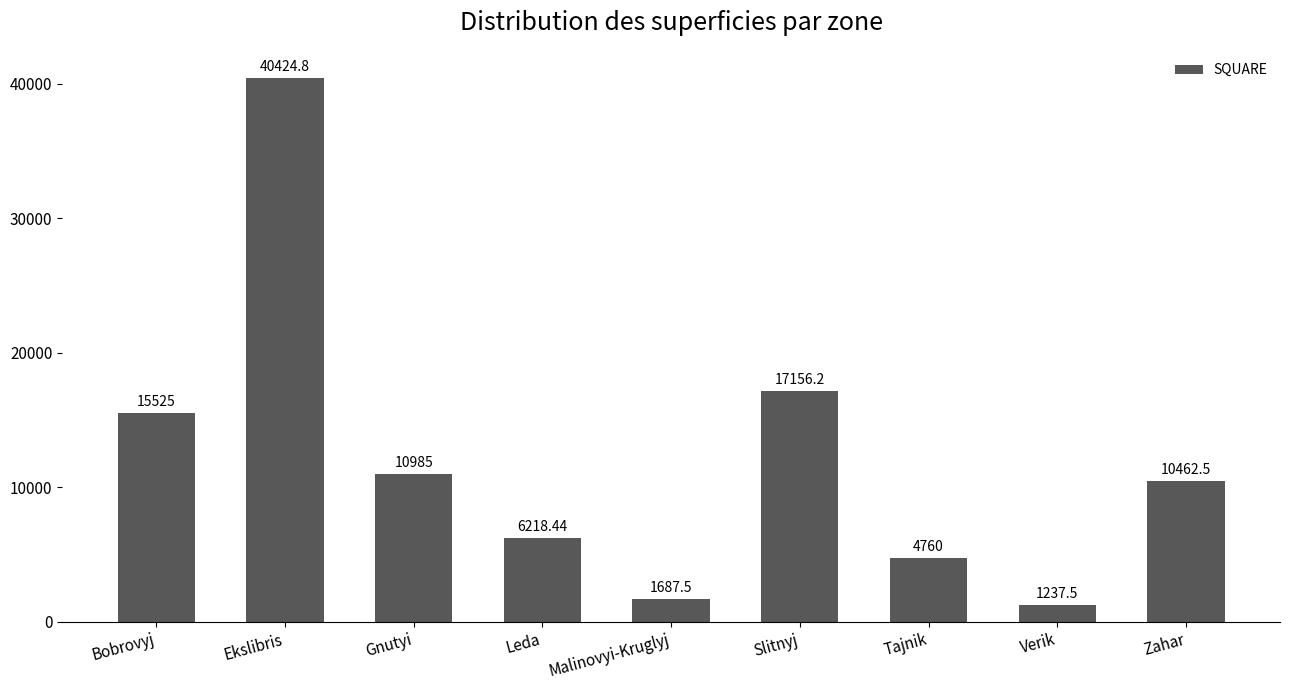

Rank the categories by value from lowest to highest.

Verik, Malinovyi-Kruglyj, Tajnik, Leda, Zahar, Gnutyi, Bobrovyj, Slitnyj, Ekslibris